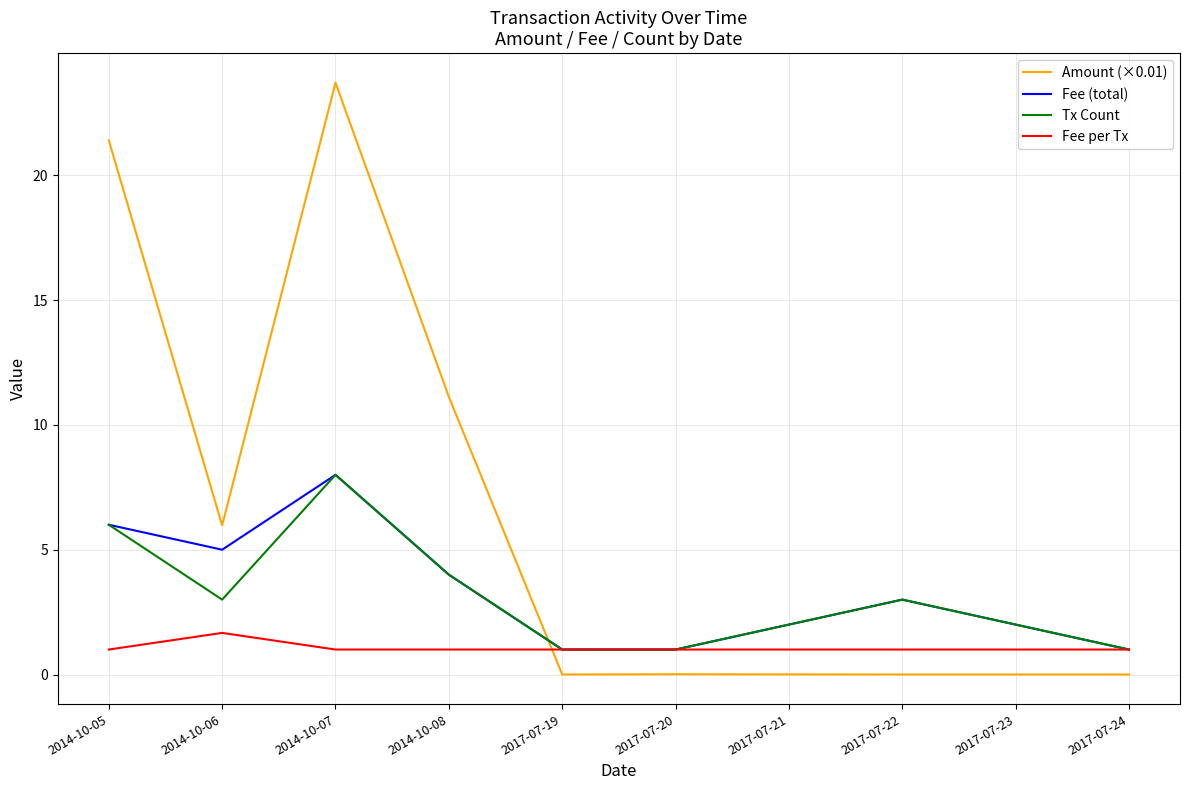

Is the value of Tx Count at 2017-07-19 greater than the value of Fee (total) at 2014-10-07?

No